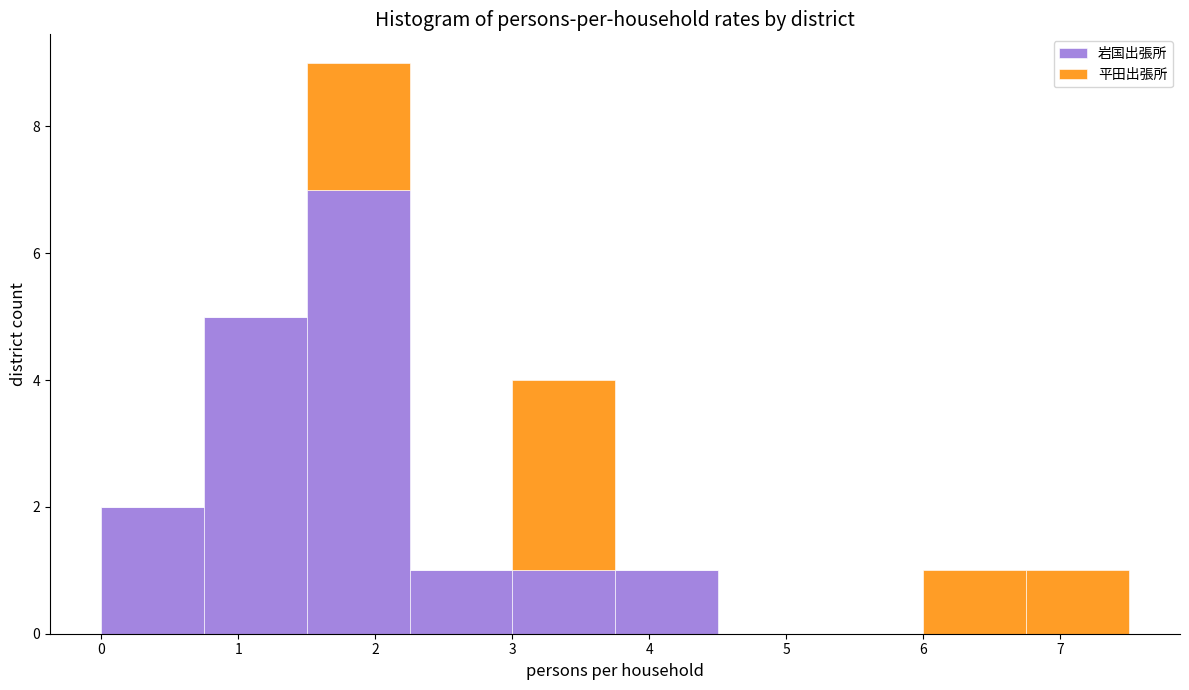

What is the total height of the stacked bar covering 3.75 to 4.50 on the x-axis? Neither the bar edges nor the heights are printed on the chart, so give them approximately, as read against the axes.

1